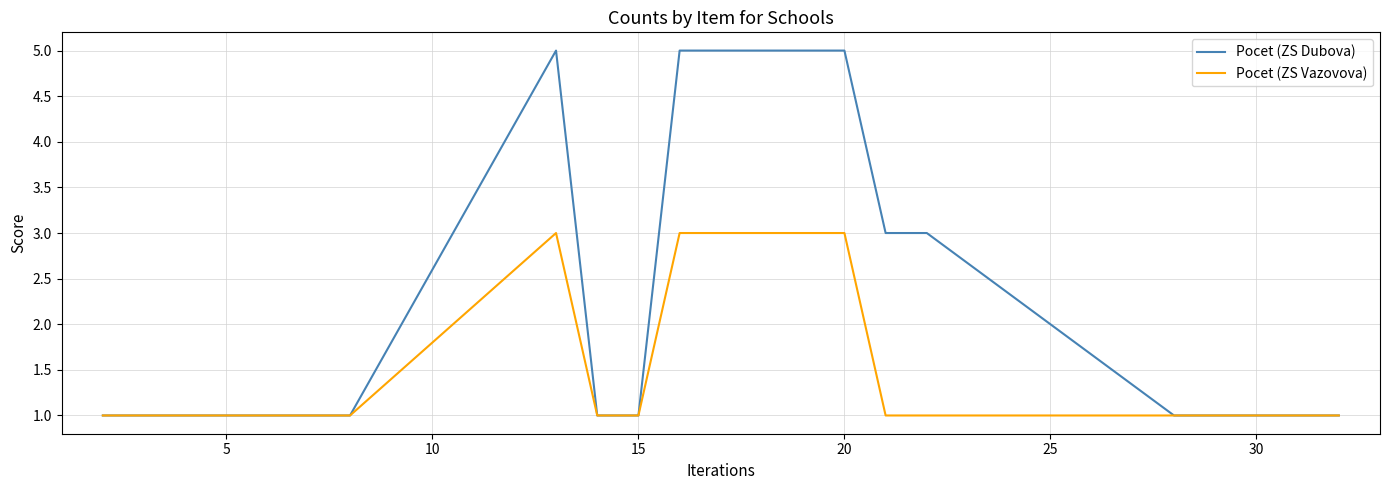

Which series has the largest total across all categories?

Pocet (ZS Dubova)